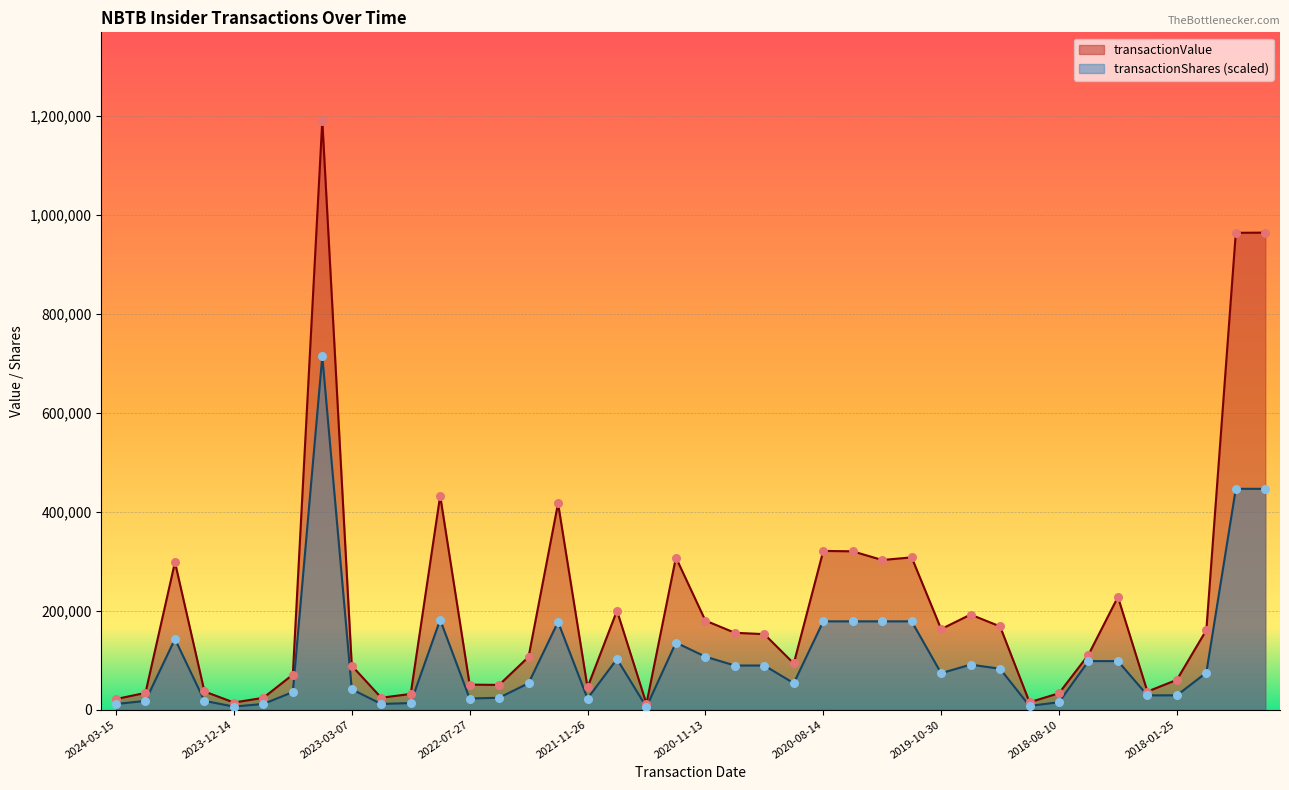

Is the value of transactionShares at 2024-01-25 greater than the value of transactionValue at 2022-06-01?

No